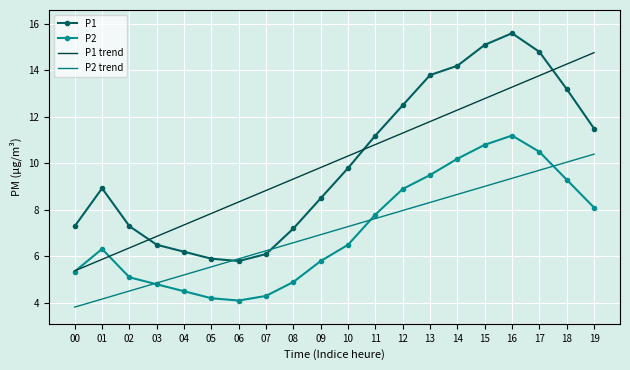

What is the minimum value shown in the chart?

3.8